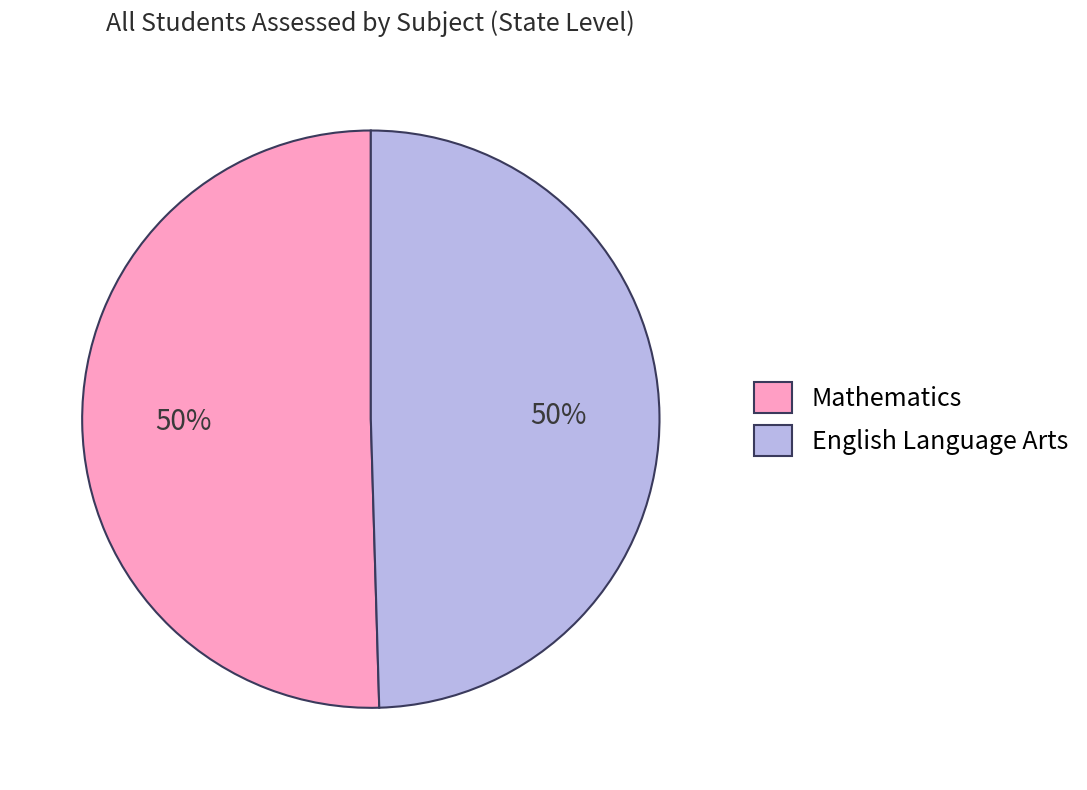

How many slices are in this pie chart?

2